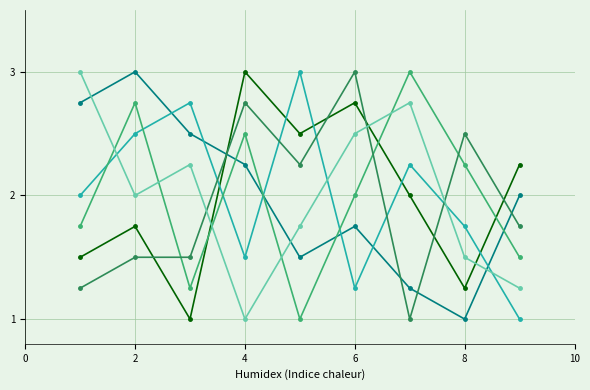

What is the maximum value shown in the chart?

3.0